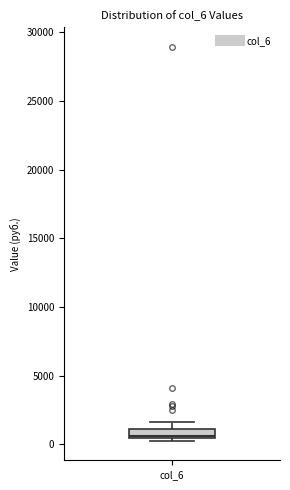

Where is the lower edge of the box for col_6 on the y-axis? The values are not printed on the chart, so give them approximately, as read against the axis.

500